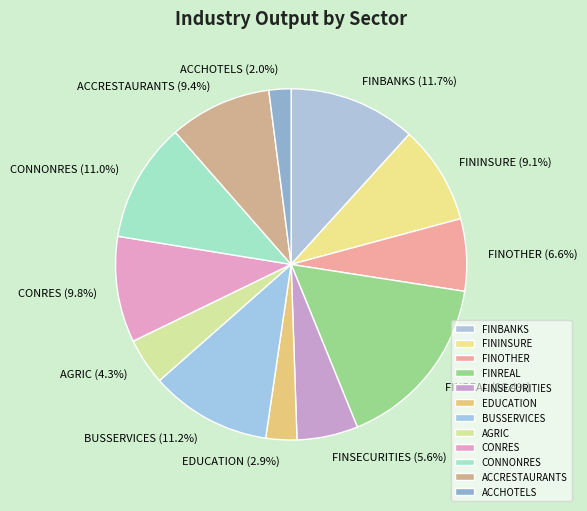

What is the largest slice in the pie chart?

FINREAL